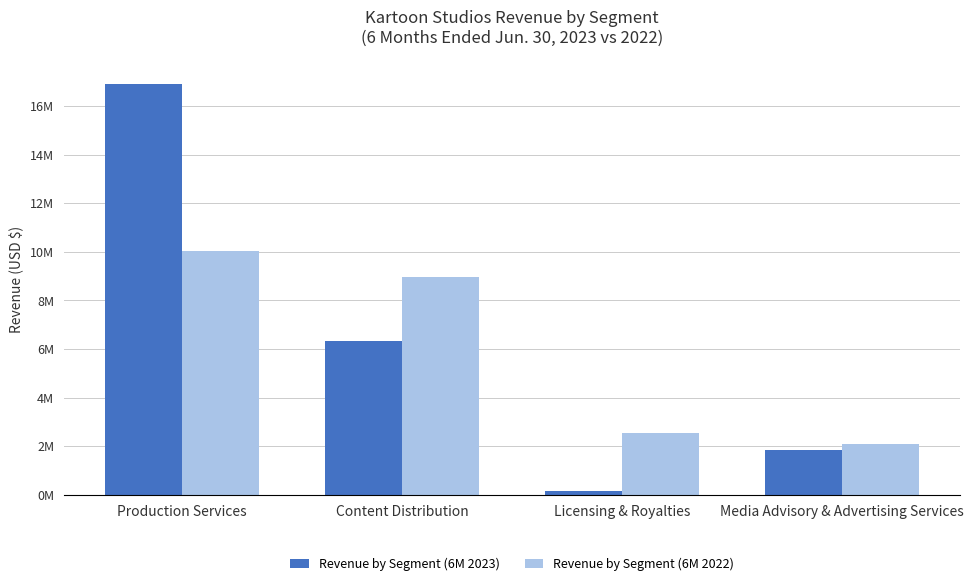

At which label does Revenue by Segment (6M 2022) first exceed 8942000?

Production Services